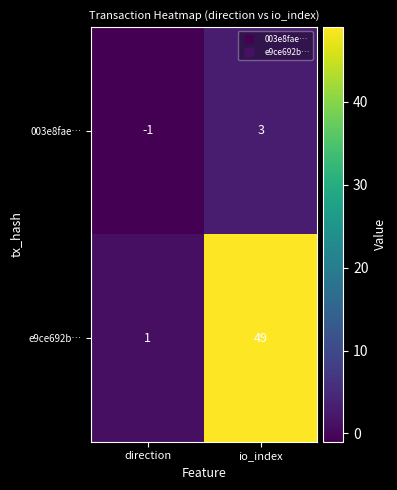

How many series are shown in this chart?

2